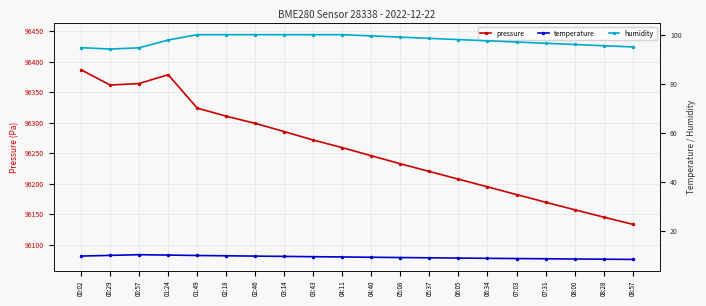

Which series changed the most between 05:08 and 05:37?

pressure